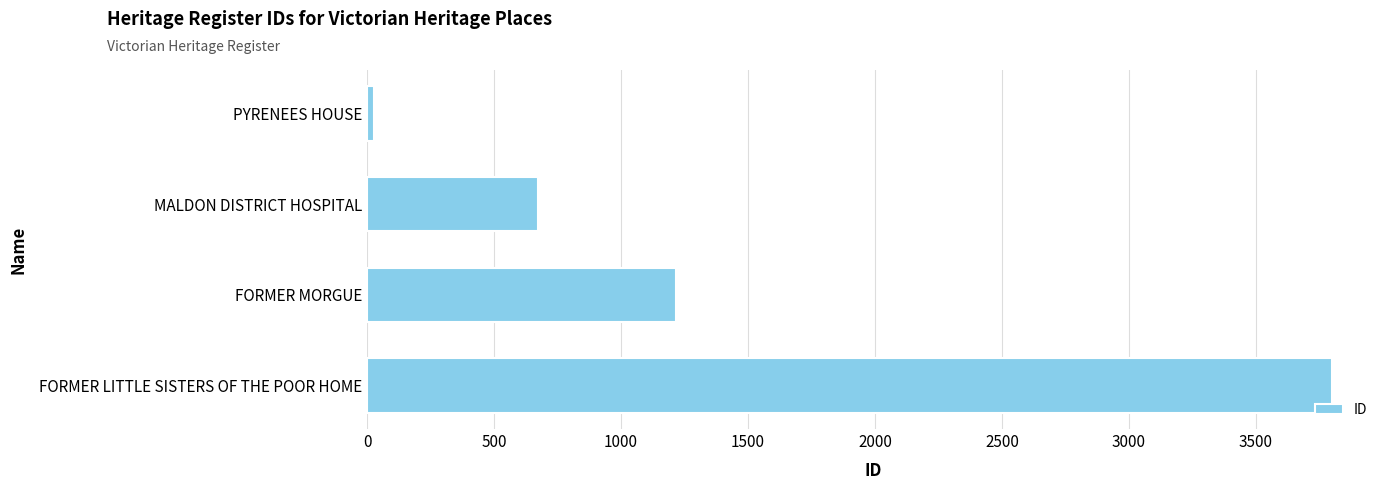

Which category has the highest value across all series?

FORMER LITTLE SISTERS OF THE POOR HOME